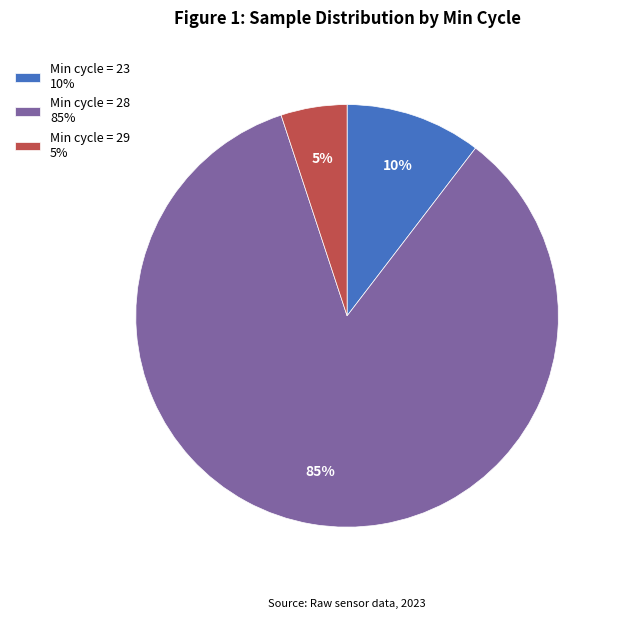

Combined, do Min cycle = 23 10% and Min cycle = 28 85% account for over 50%?

Yes